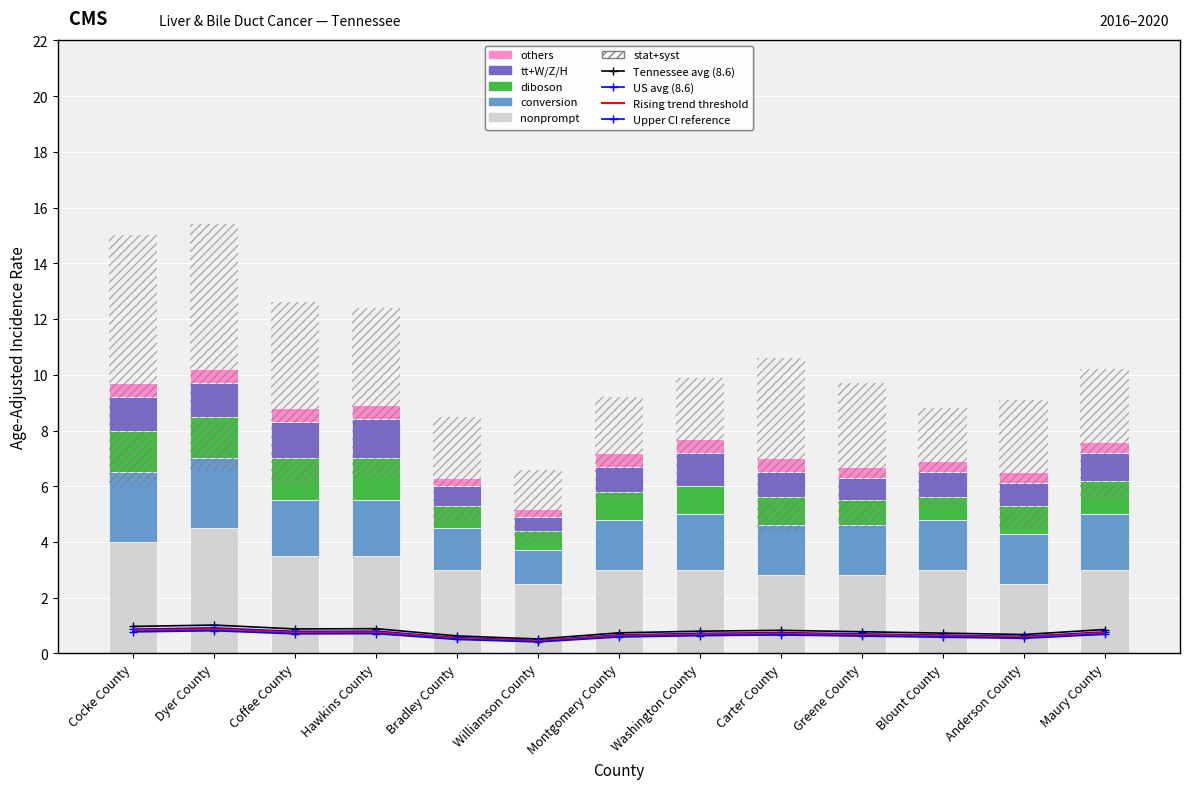

List the labels in order of nonprompt value, smallest first.

Williamson County, Anderson County, Carter County, Greene County, Bradley County, Montgomery County, Washington County, Blount County, Maury County, Coffee County, Hawkins County, Cocke County, Dyer County